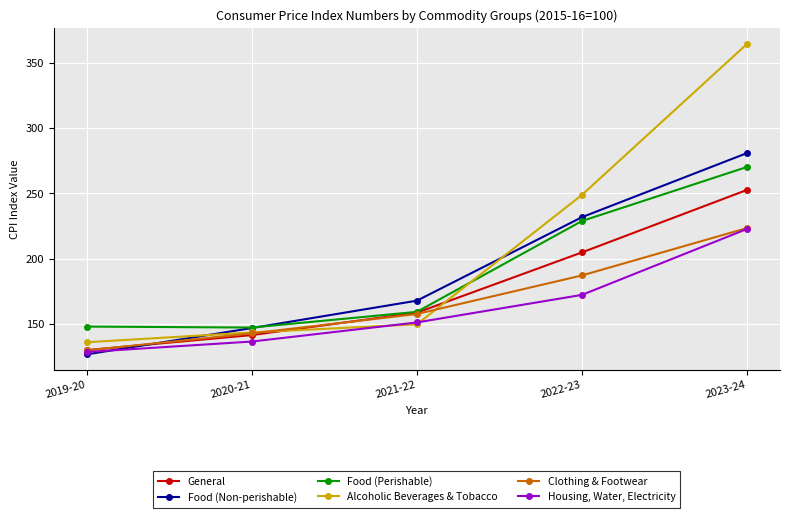

The value of Food (Perishable) at 2023-24 is 270.3. True or false?

True